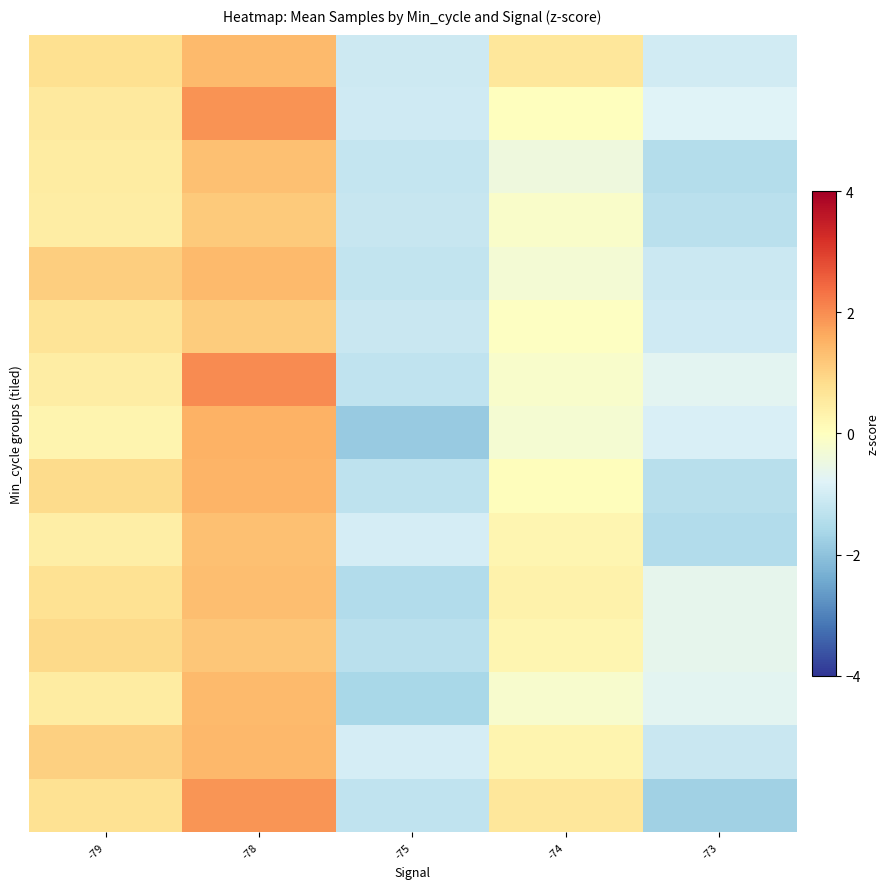

What is the total value across all series at -74?

0.8